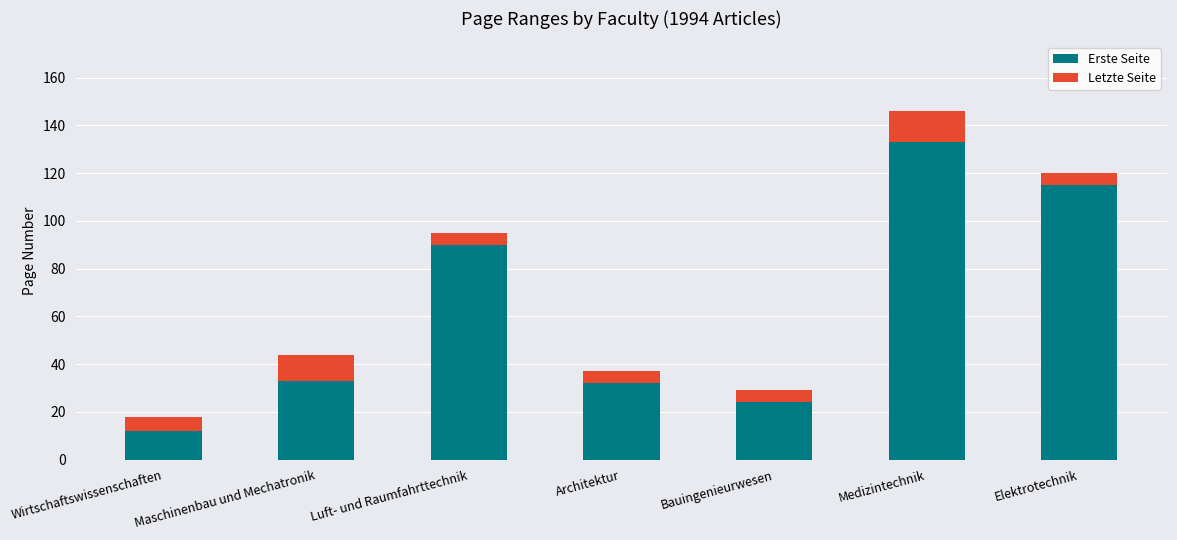

How many categories are shown in the chart?

7